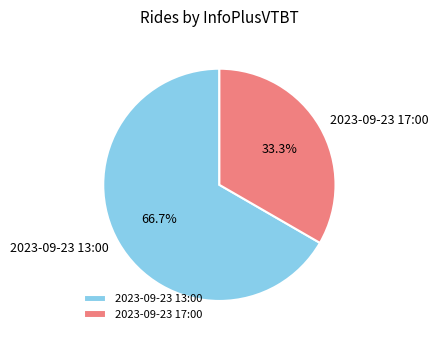

Which slice is the smallest?

2023-09-23 17:00